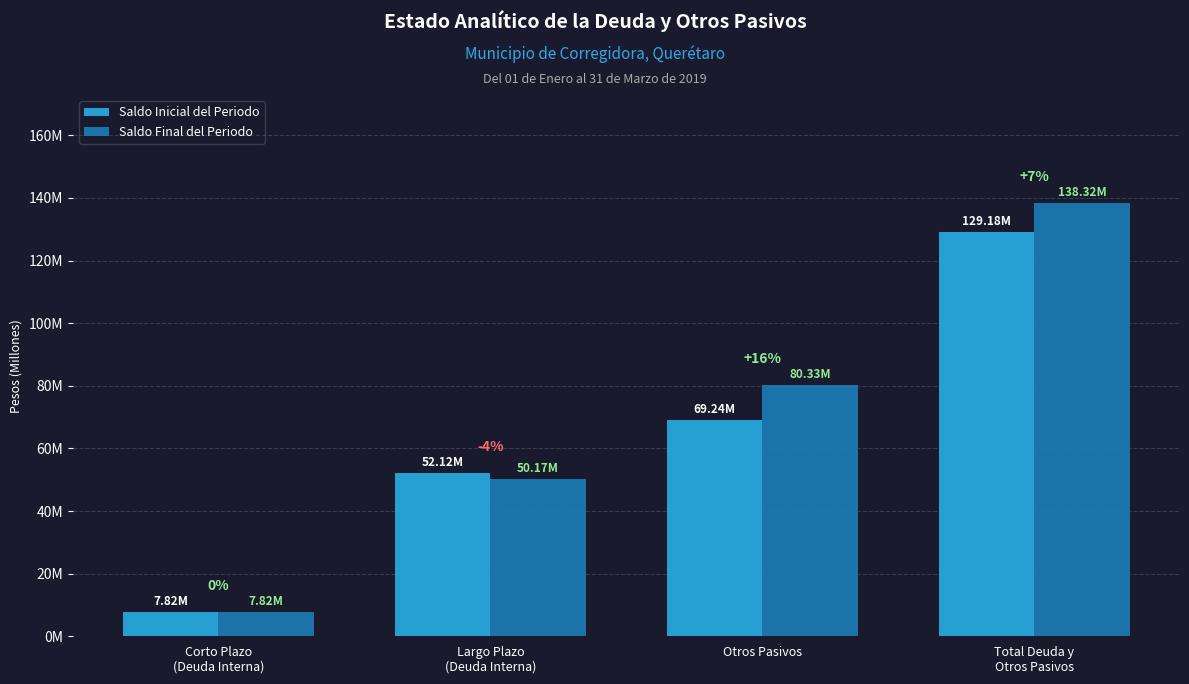

What are all the series names shown in the legend?

Saldo Inicial del Periodo, Saldo Final del Periodo